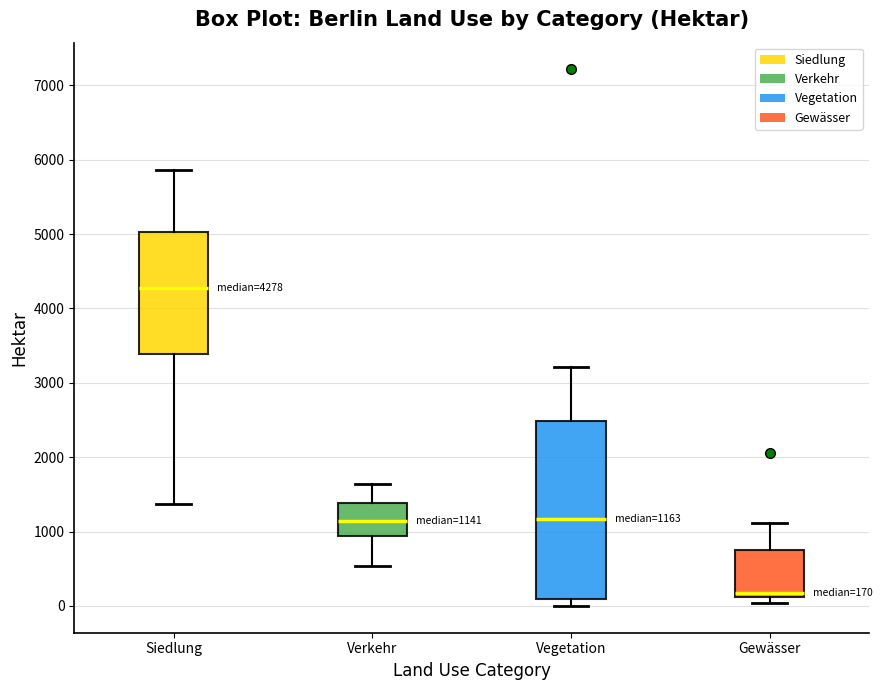

Which box's median line is the highest?

Siedlung